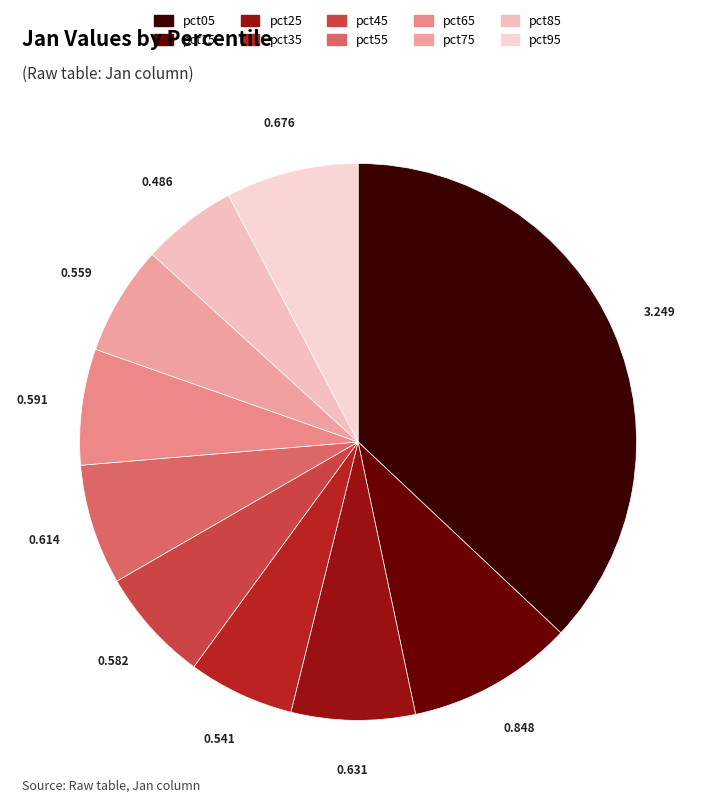

How many slices are in this pie chart?

10